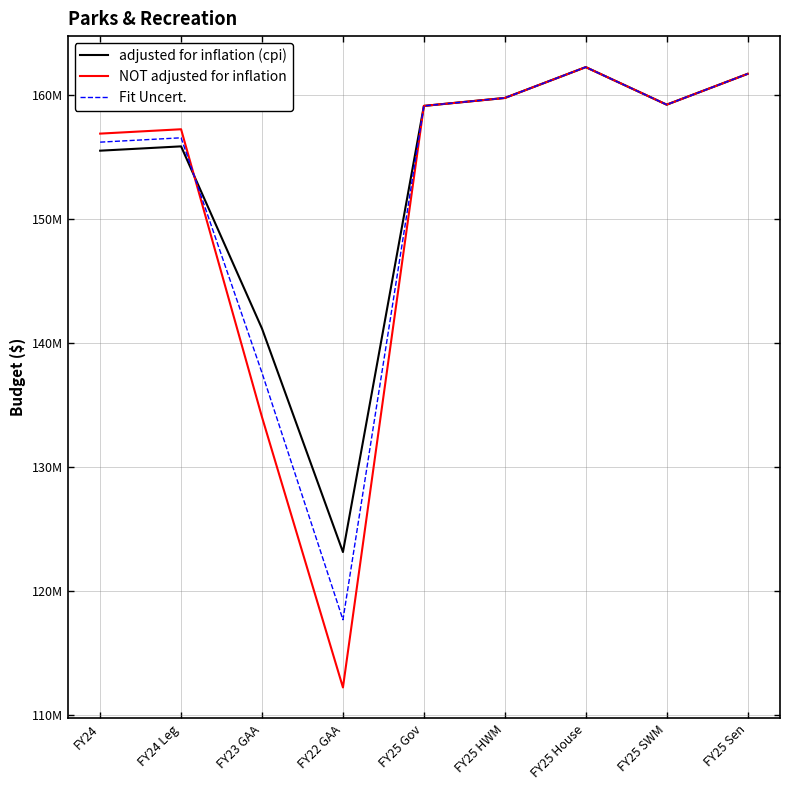

Rank the series by their average value, from highest to lowest.

adjusted for inflation (cpi), Fit Uncert., NOT adjusted for inflation